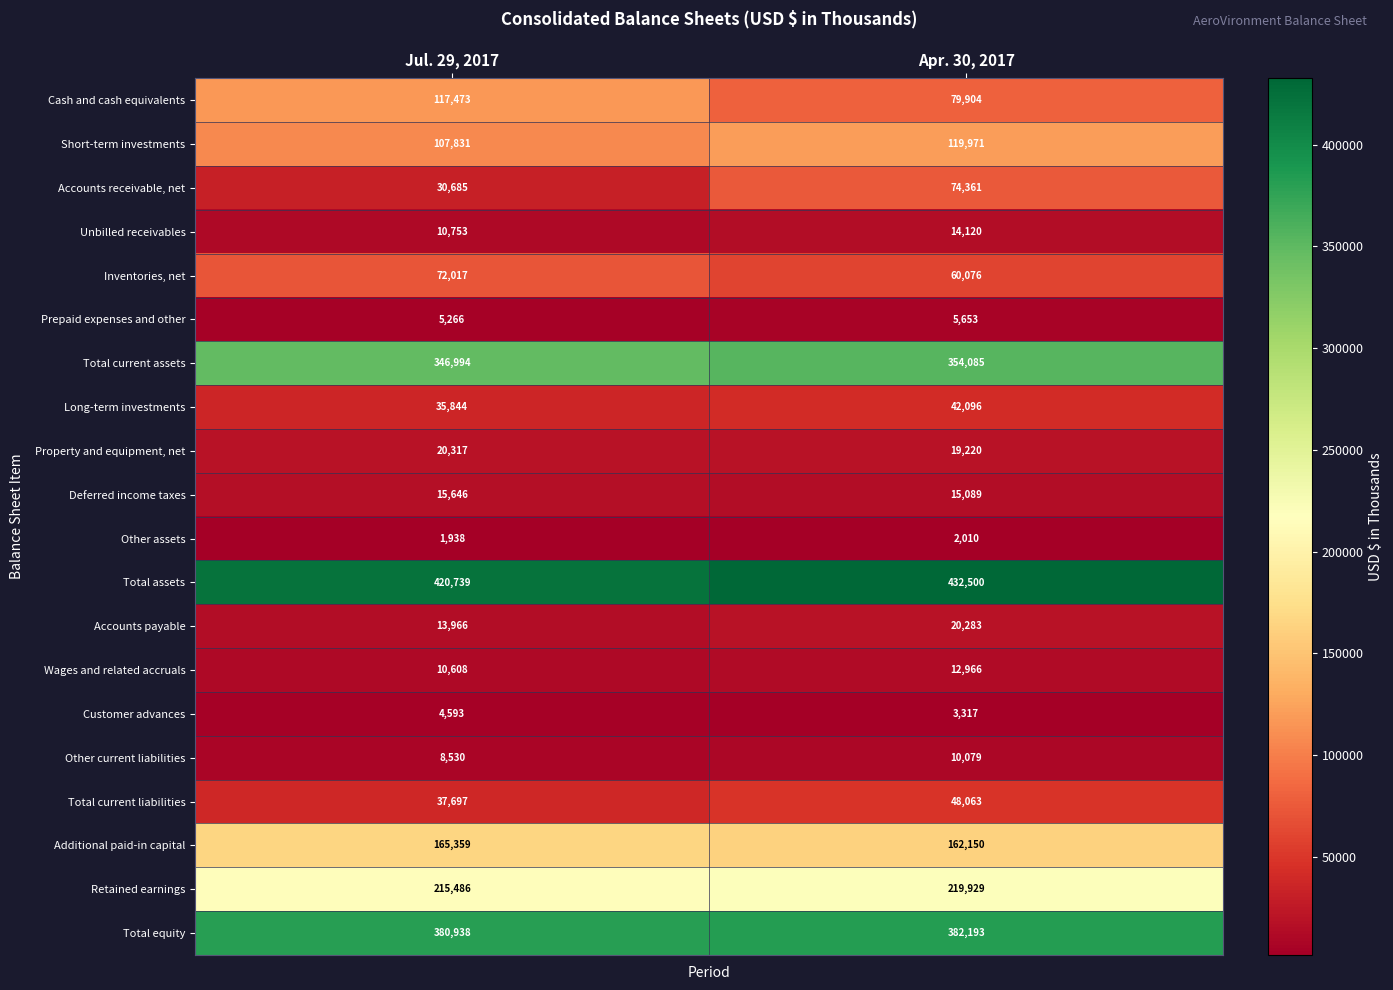

What is the spread (max minus min) of values at Jul. 29, 2017?

418801